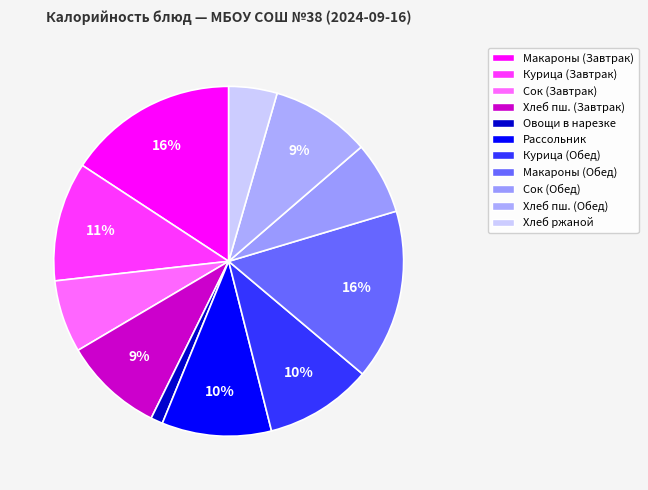

How many segments does this pie chart have?

11